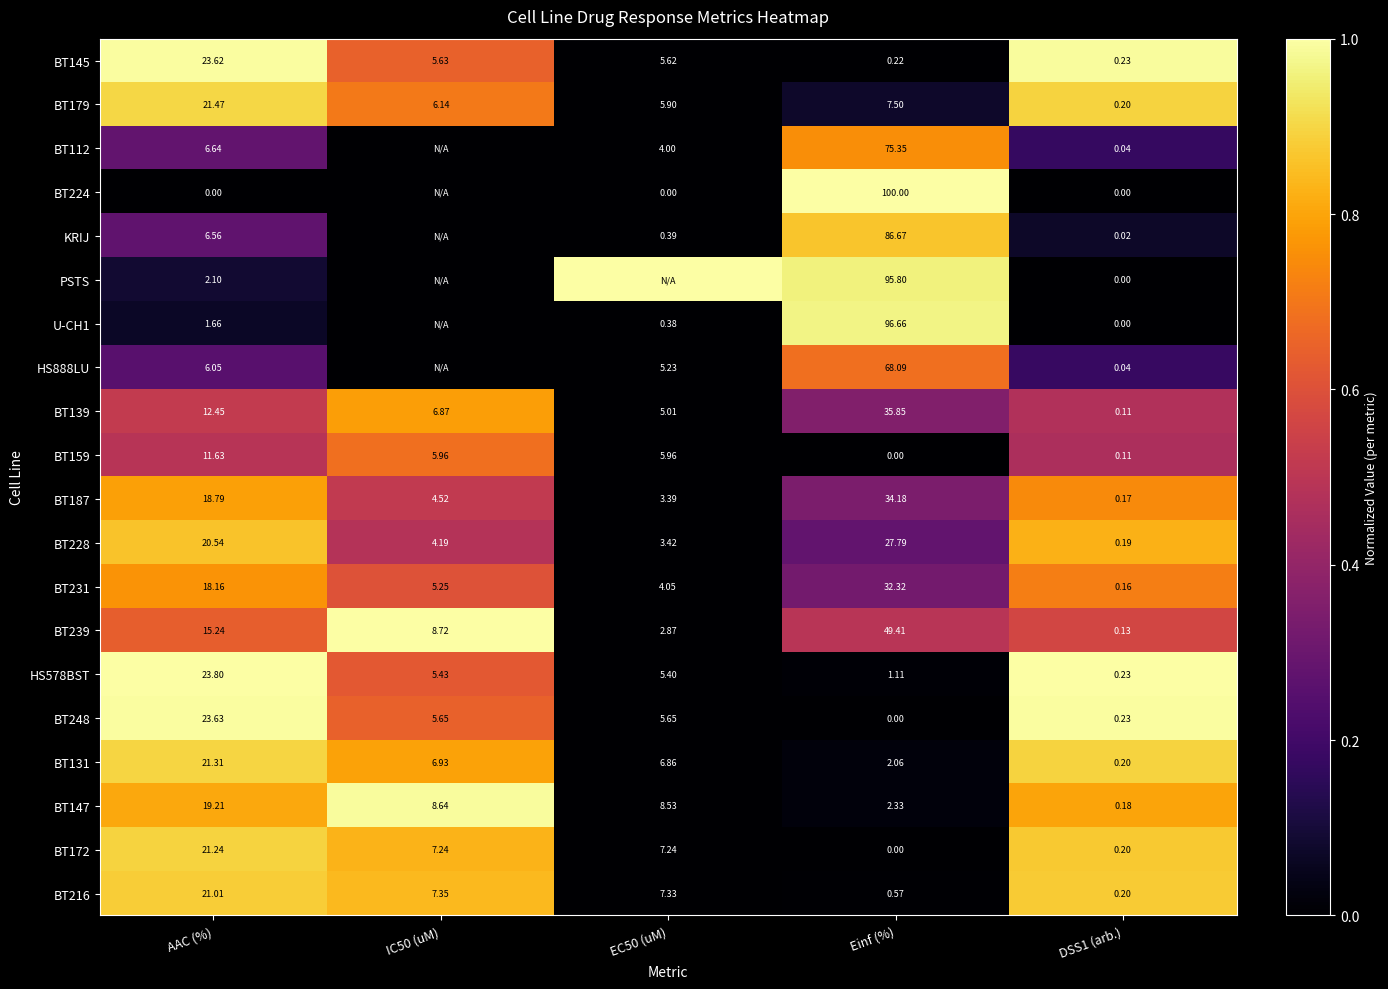

What is the spread (max minus min) of values at IC50 (uM)?

1.0